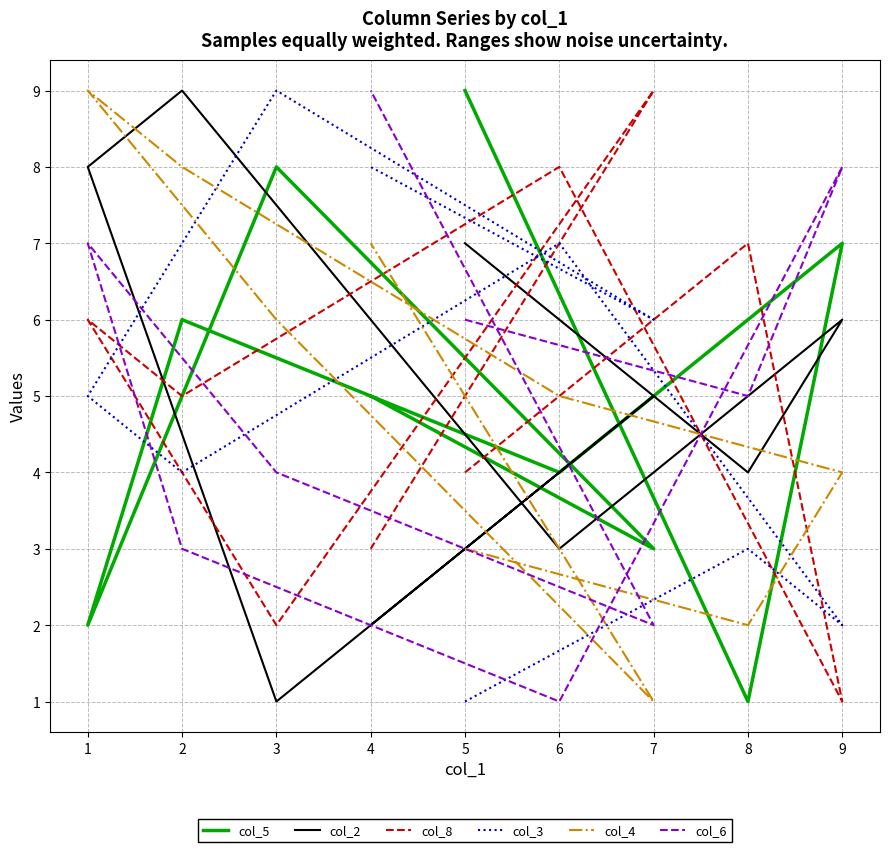

Rank the series by their maximum value, from lowest to highest.

col_5, col_2, col_8, col_3, col_4, col_6